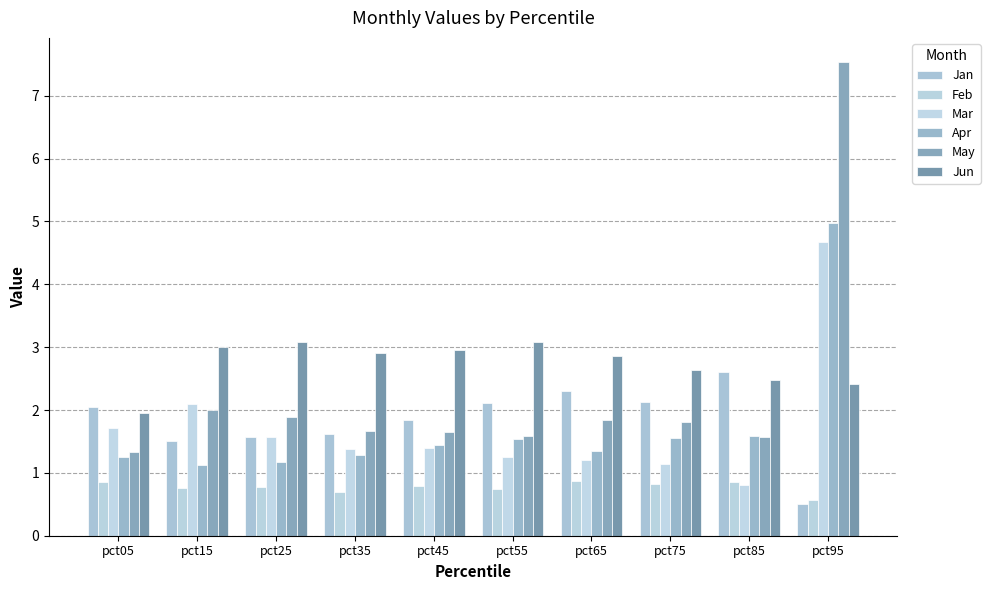

Which has a higher value, pct05 or pct95?

pct05